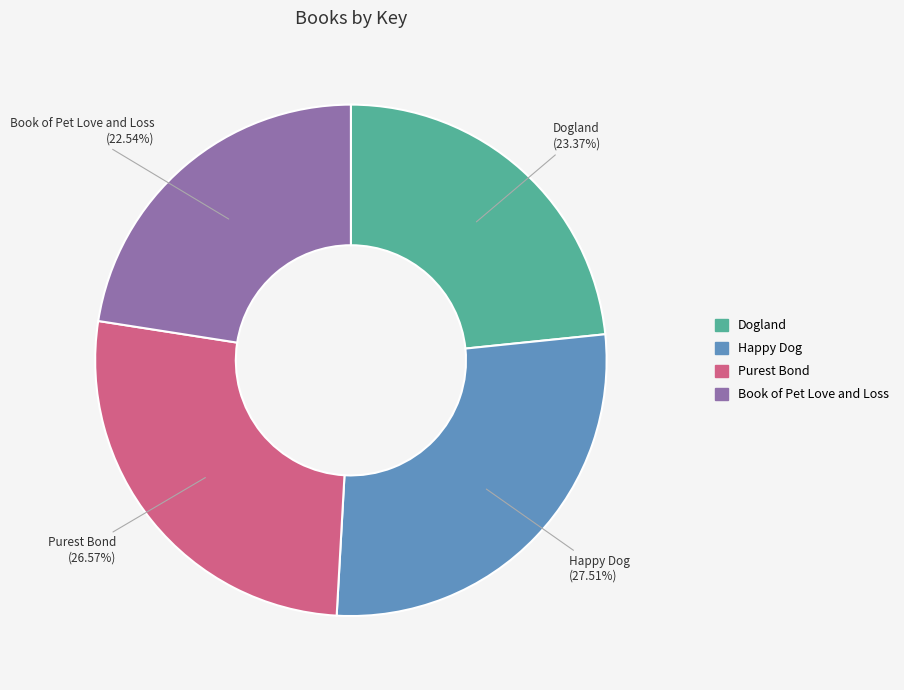

What is the smallest slice in the pie chart?

Book of Pet Love and Loss